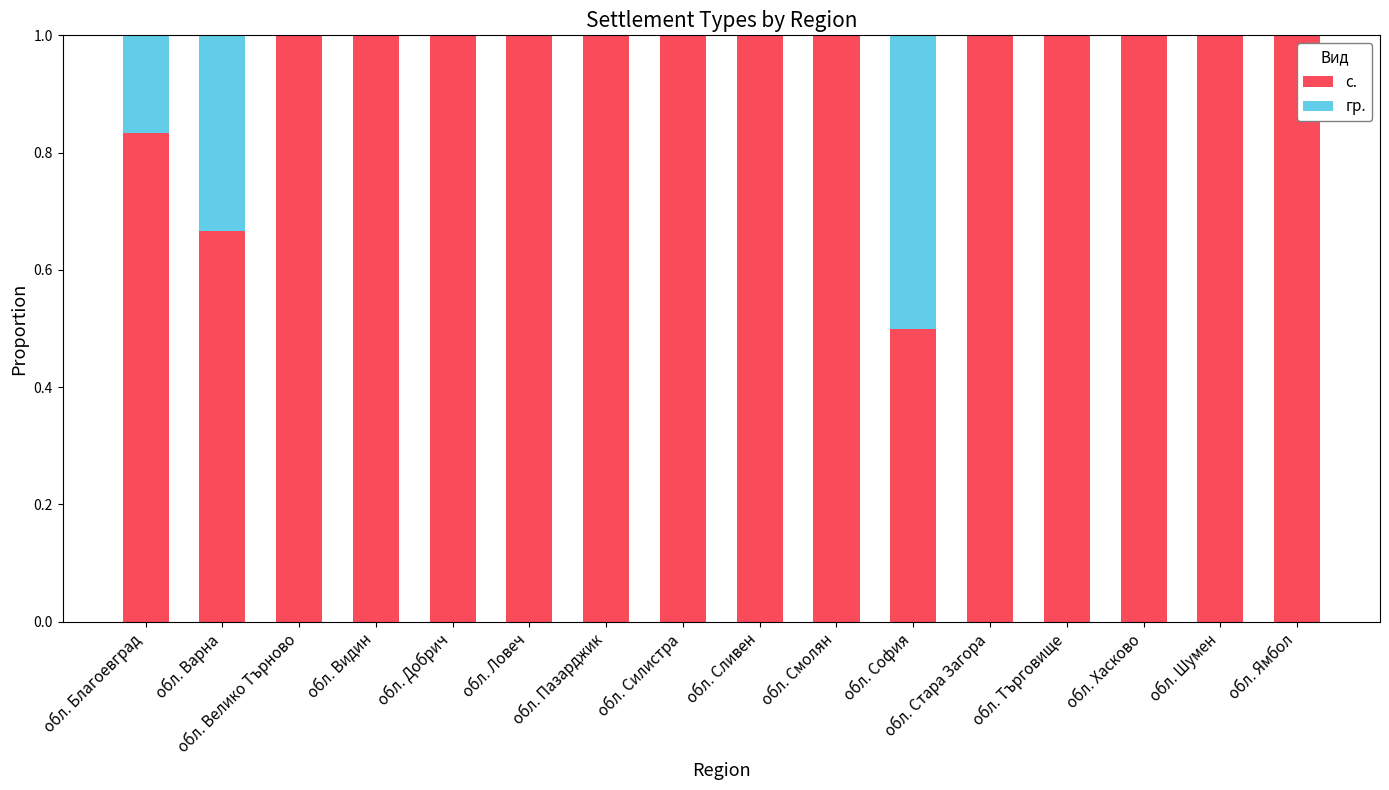

What is the total value across all series at обл. Благоевград?

1.0